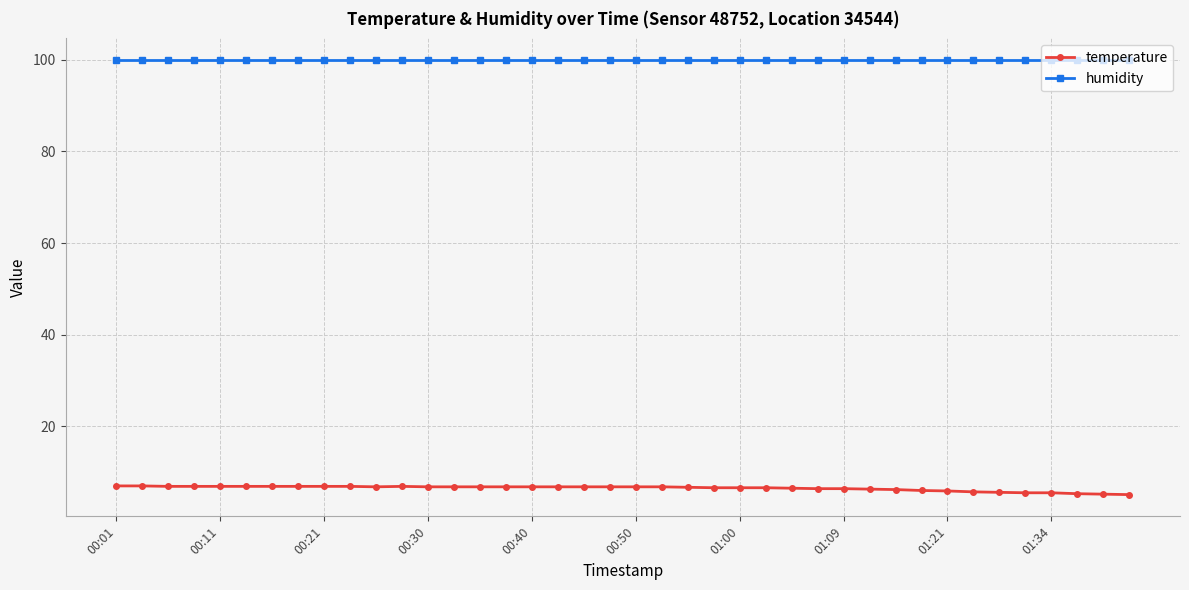

Rank the series by their average value, from highest to lowest.

humidity, temperature